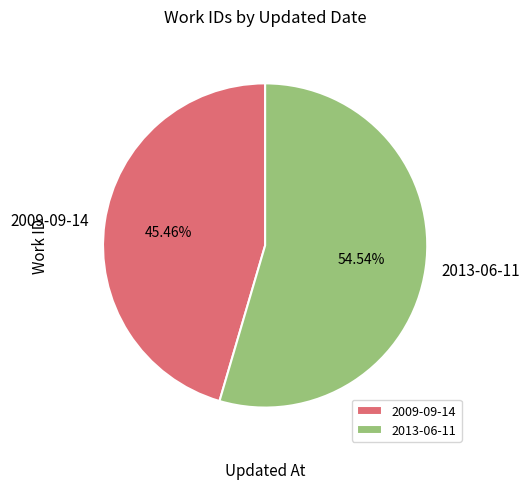

To the nearest percent, what percentage of the pie is 2013-06-11?

55%